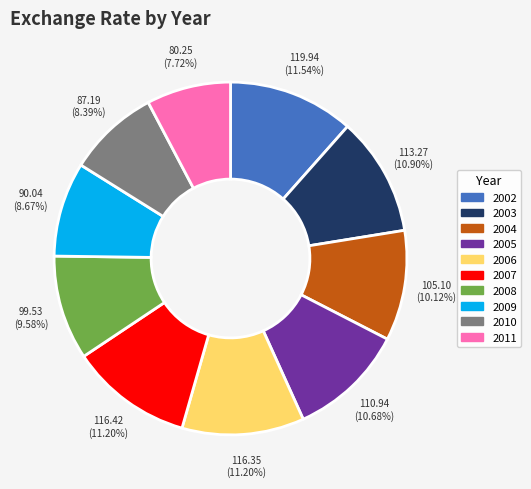

To the nearest percent, what is the combined percentage of 2010 and 2005?

19%